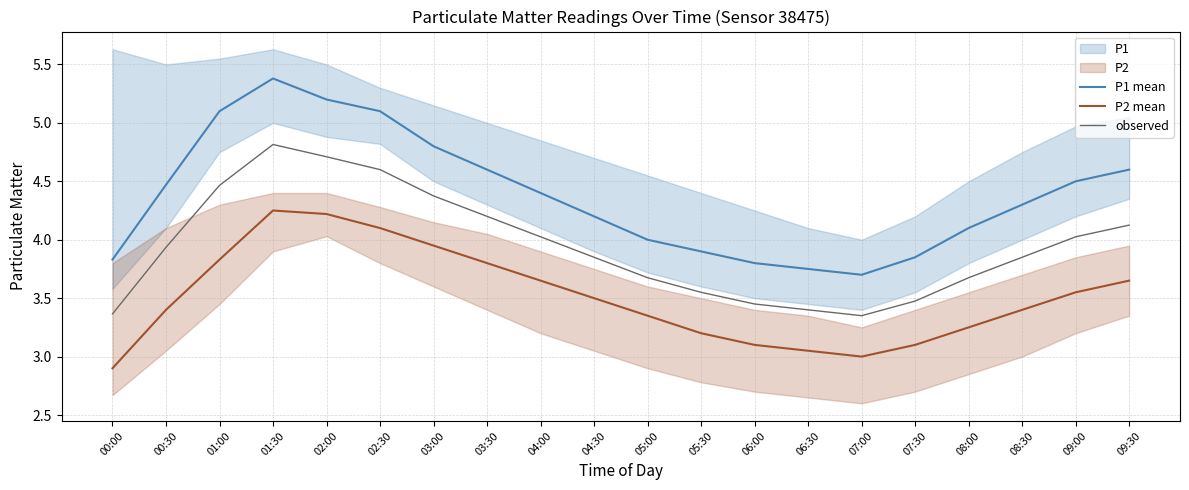

At which category does P2 mean reach its first local valley?

07:00